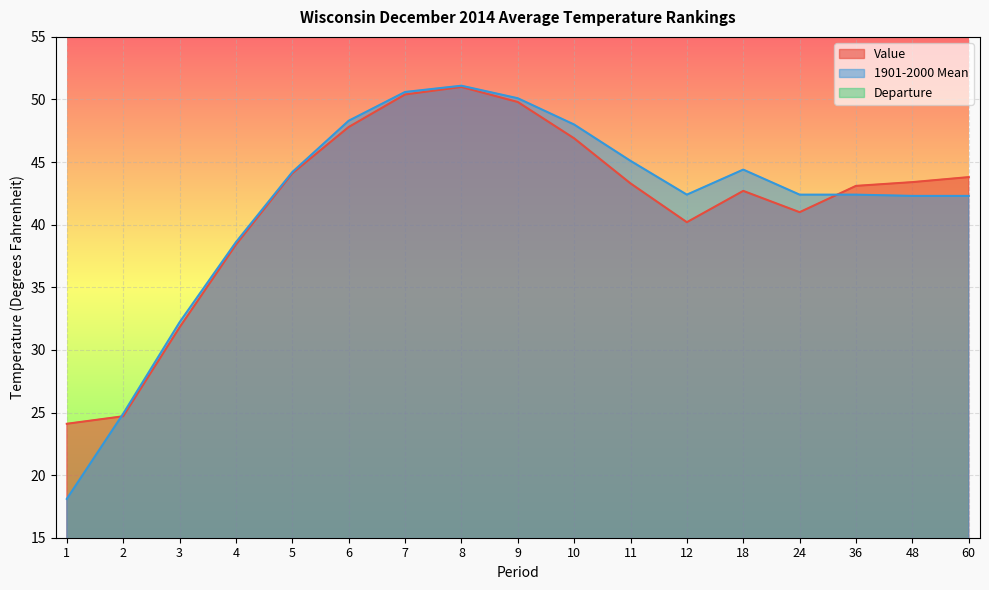

True or false: Value has a value of 68.6 at 6.

False